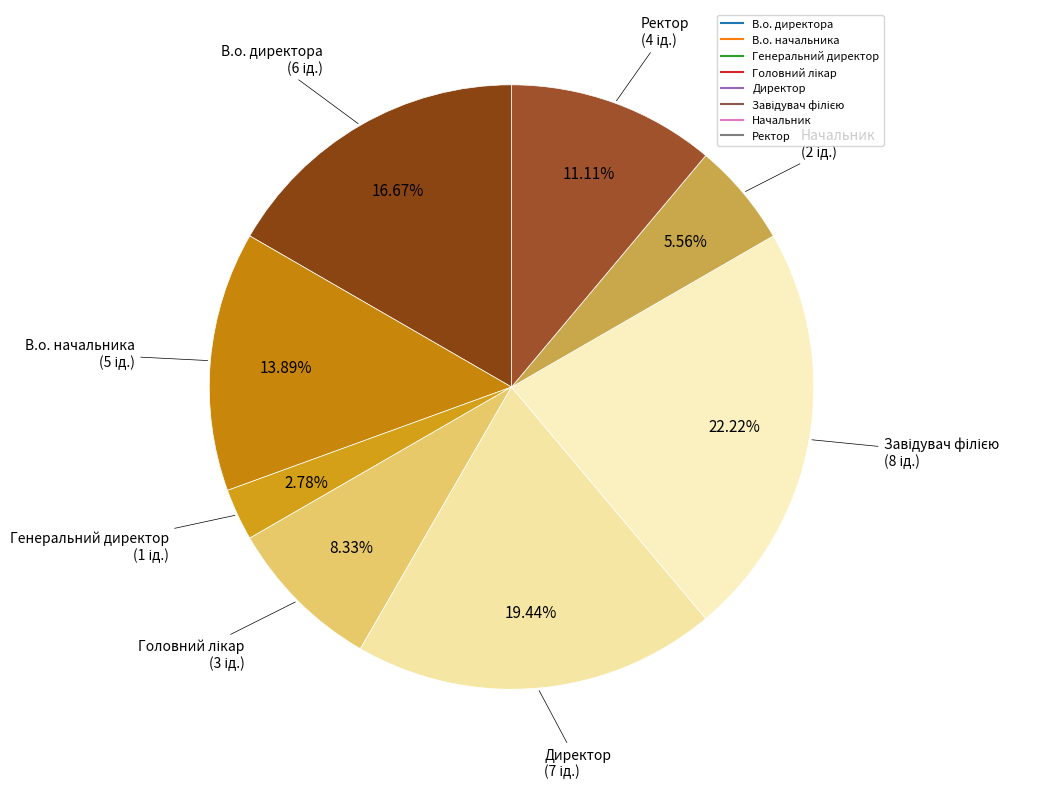

Count the number of slices in the pie.

8